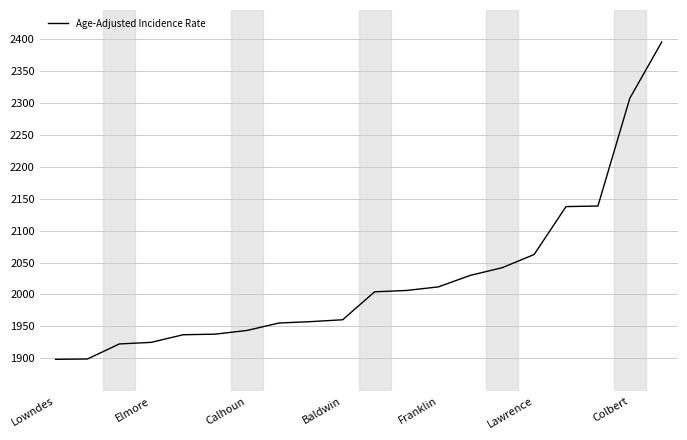

What is the difference between the maximum and minimum values?

496.0